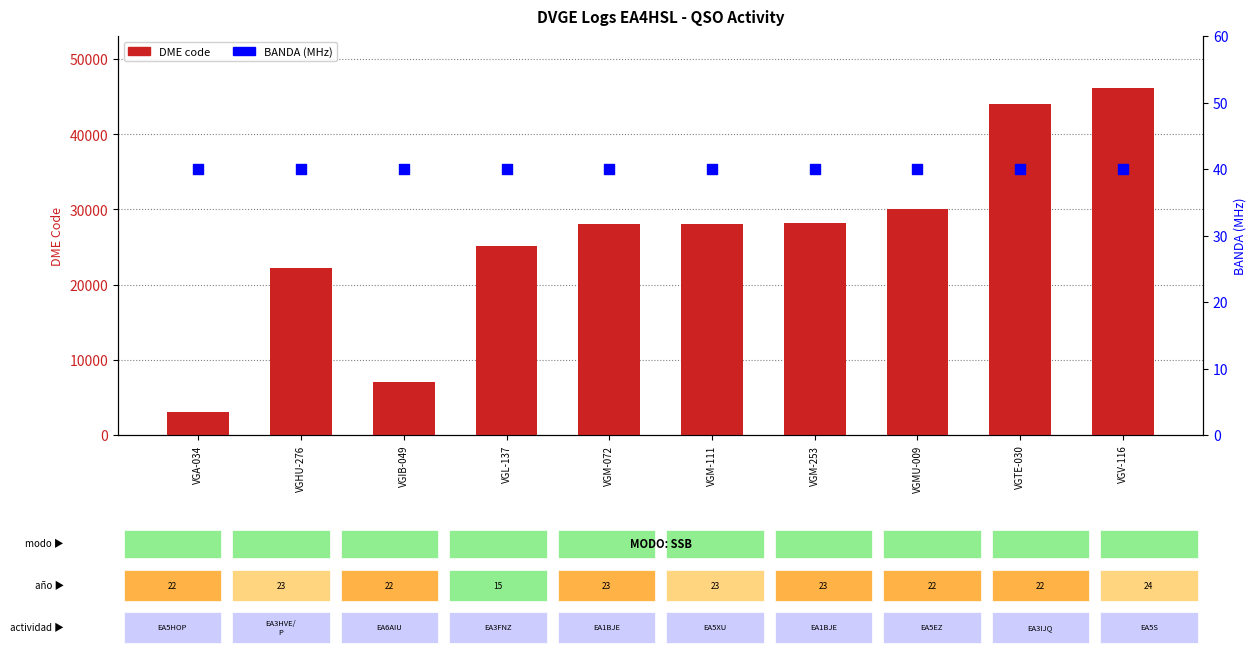

Is the value of DME code at VGIB-049 greater than the value of BANDA (MHz) at VGM-111?

Yes